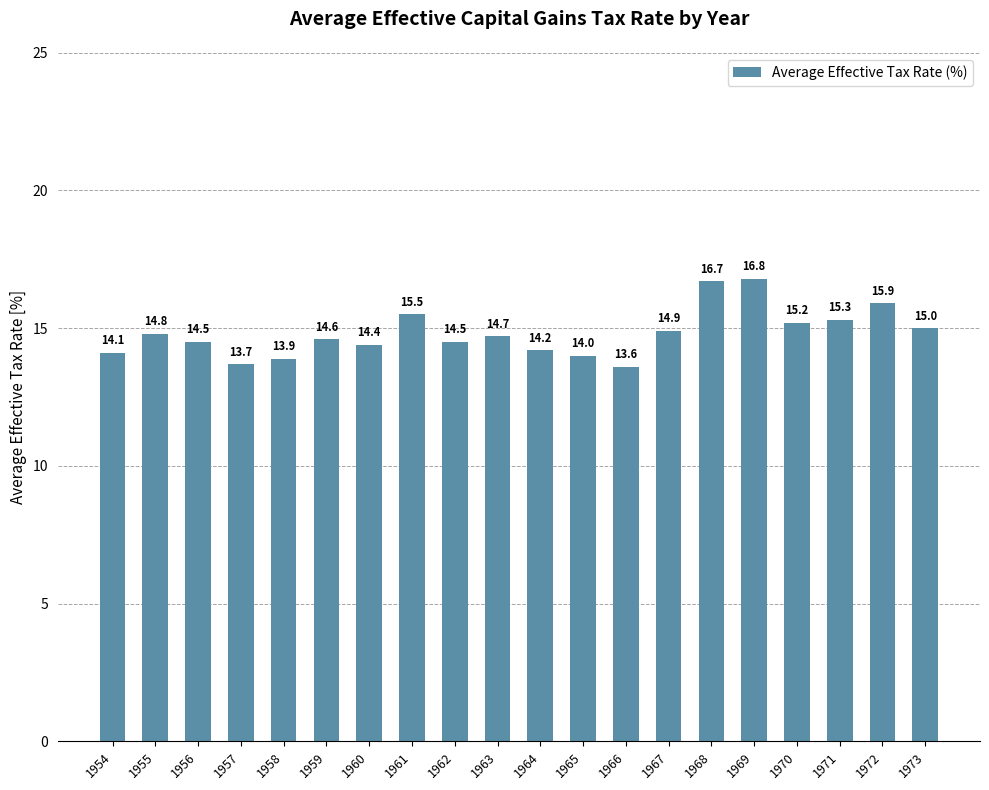

At which label is the value closest to 15?

1973